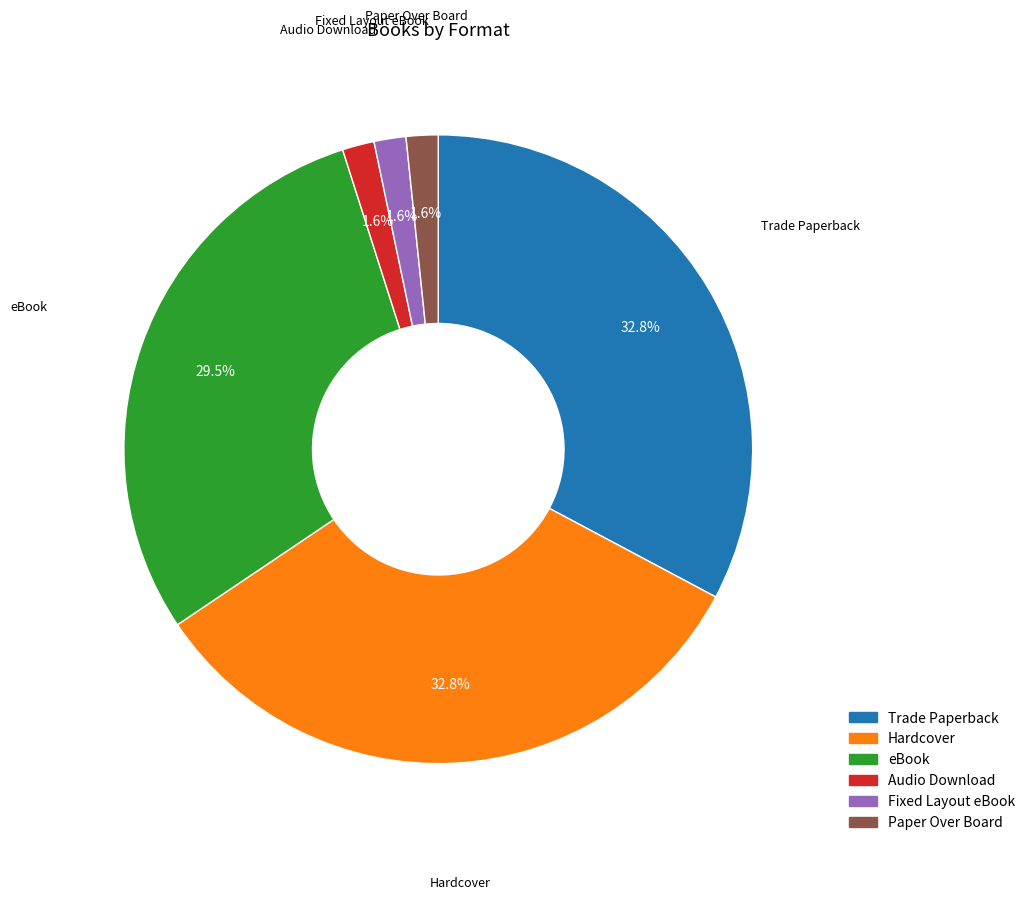

To the nearest percent, what is the average slice percentage?

17%